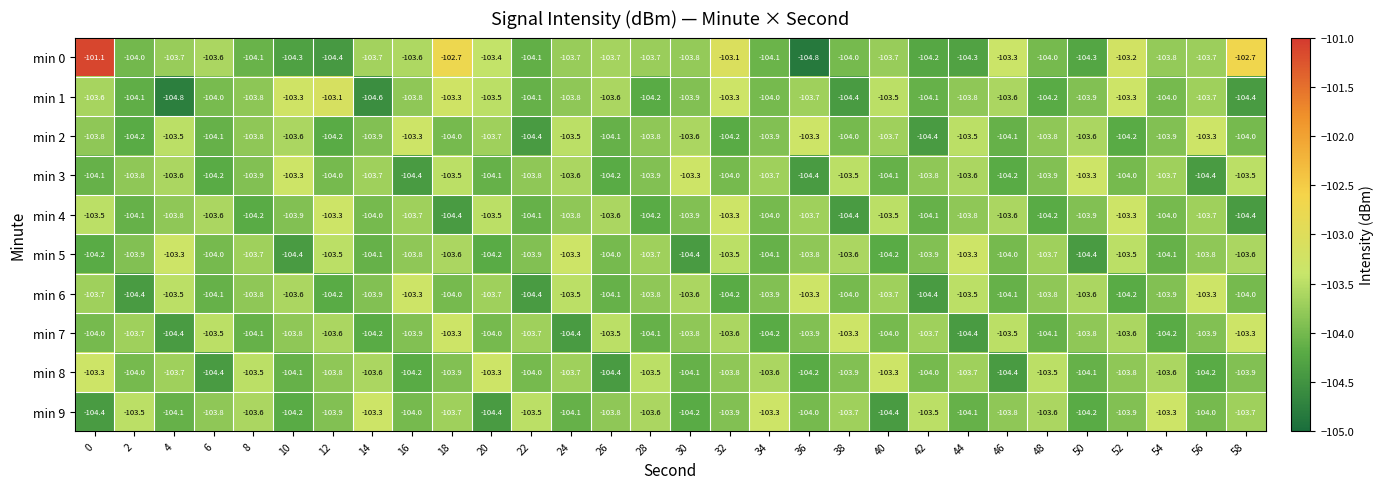

What is the average value of the min 4 series?

-103.8